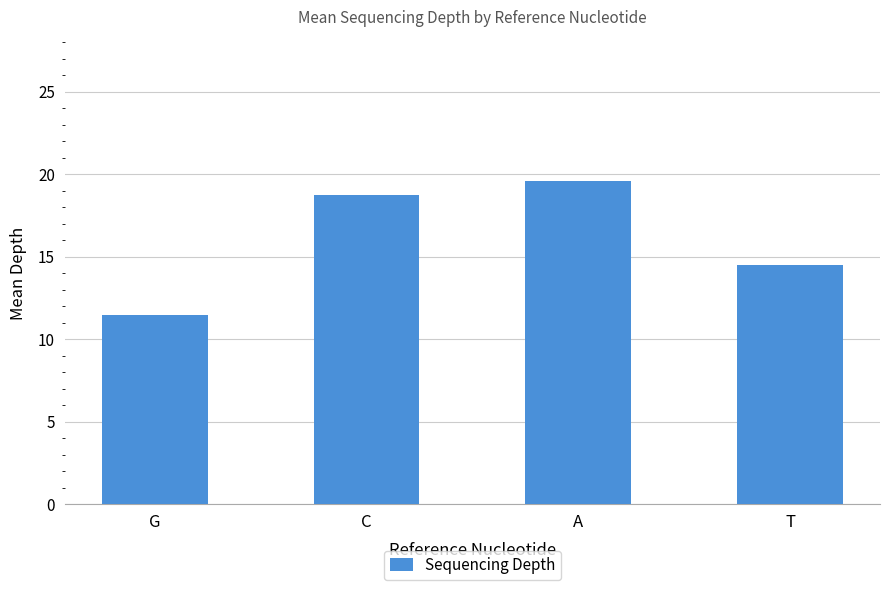

Count the number of categories in the chart.

4